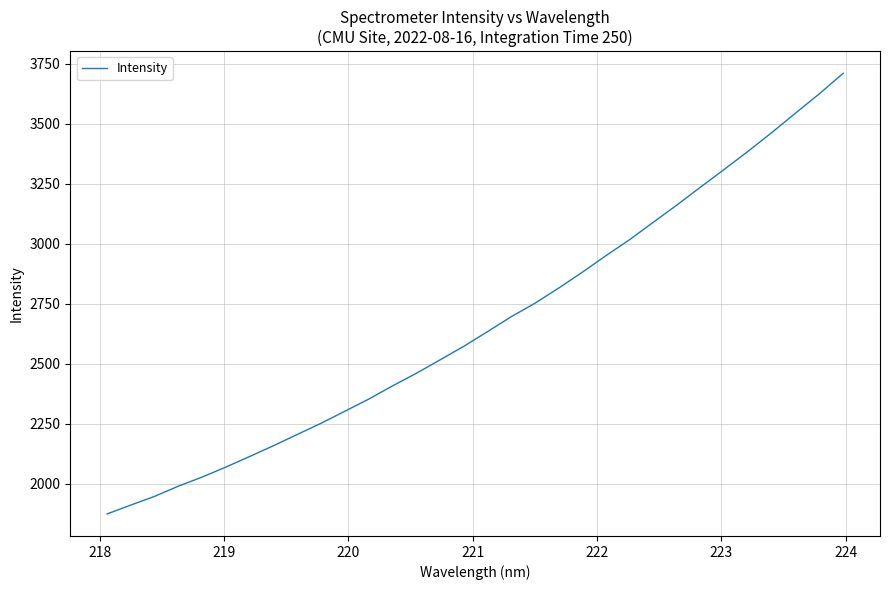

How many categories are shown in the chart?

32